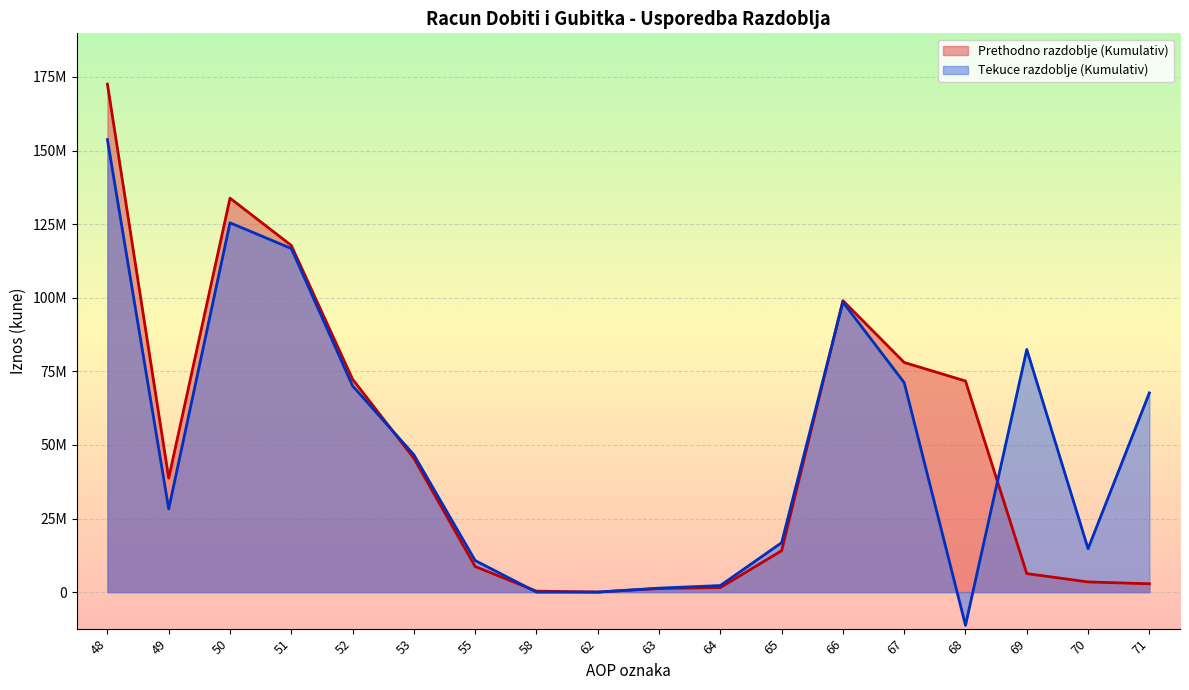

List the series in order of their peak value, highest first.

Prethodno razdoblje (Kumulativ), Tekuce razdoblje (Kumulativ)